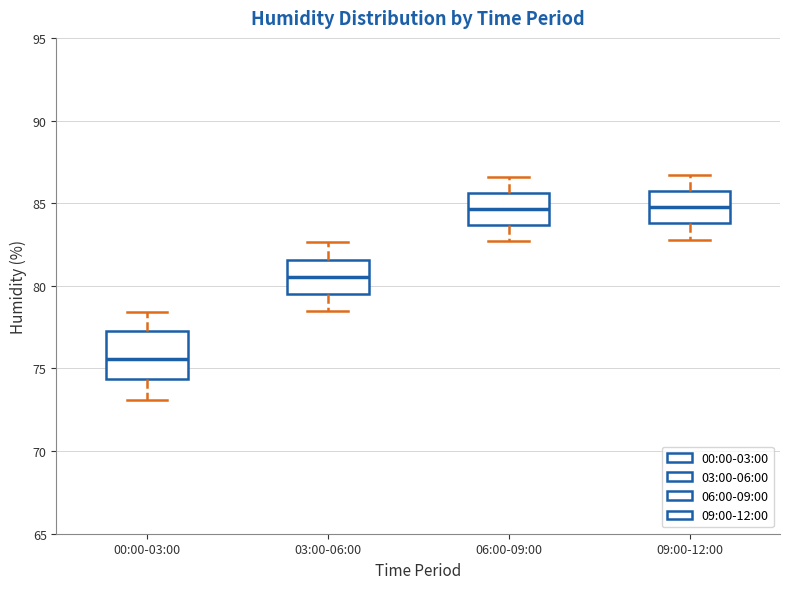

Where does the upper whisker of the box for 06:00-09:00 end on the y-axis? The values are not printed on the chart, so give them approximately, as read against the axis.

86.5